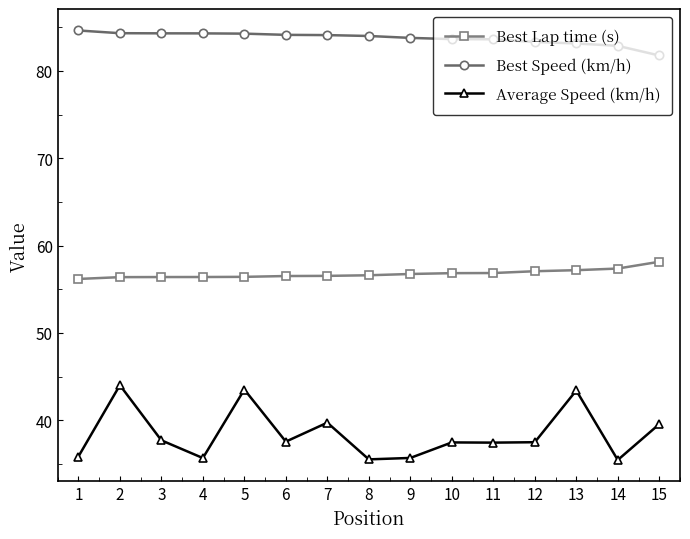

Rank the series by their maximum value, from lowest to highest.

Average Speed (km/h), Best Lap time (s), Best Speed (km/h)